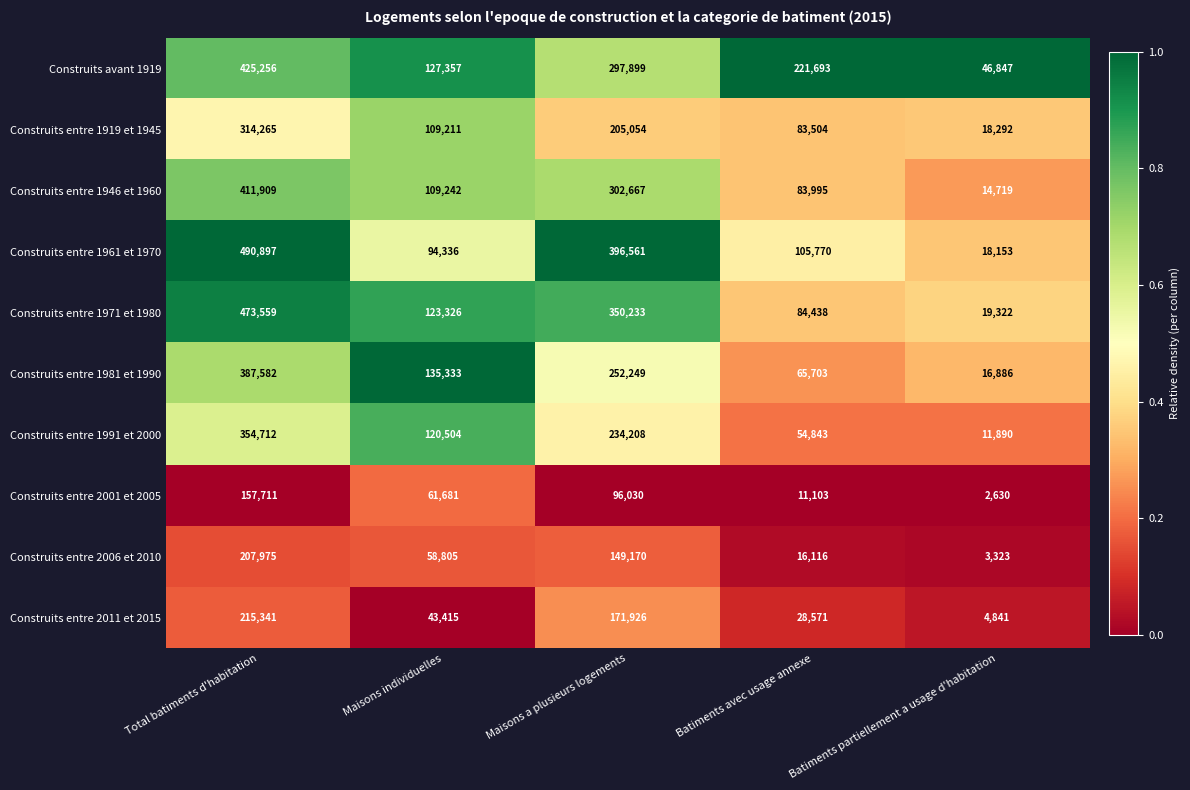

What is the difference between the maximum and minimum values in the Construits entre 1961 et 1970 series?

472744